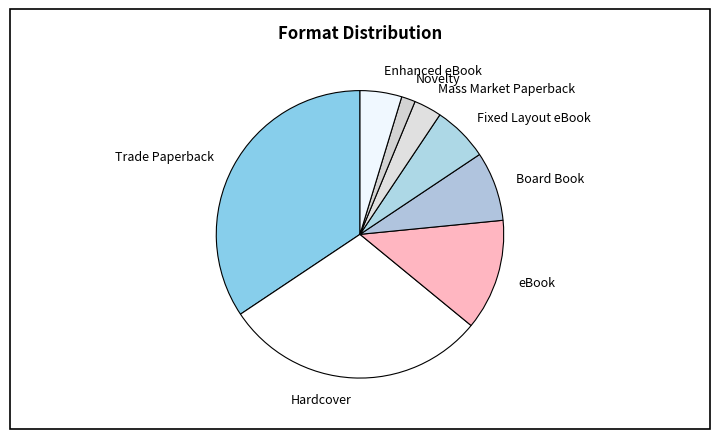

Which slice is the largest?

Trade Paperback